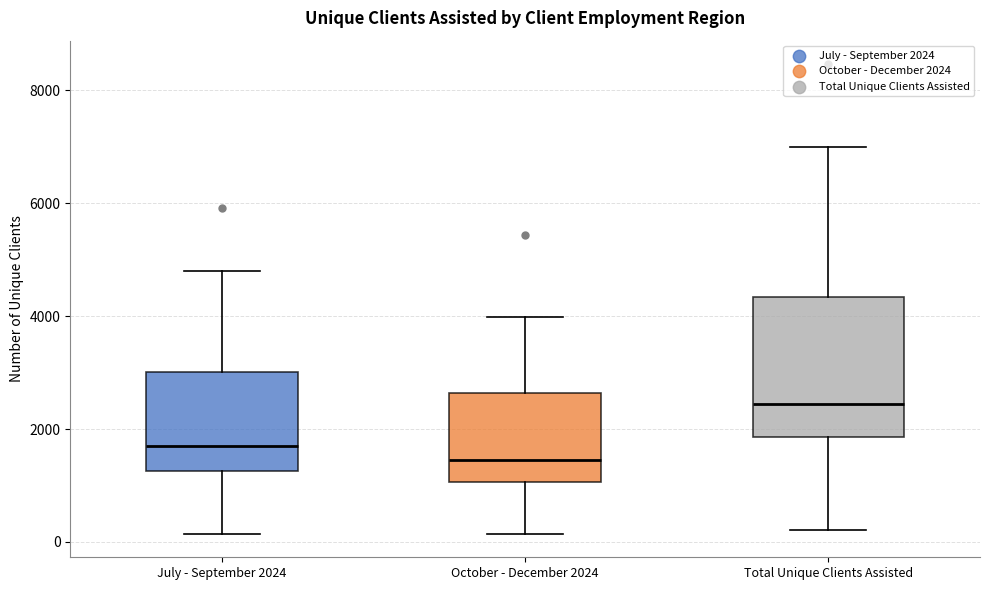

Reading left to right, transcribe this box plot: for each box, give where its median line is, the range the box spans, and where its two whiskers end, as read against the y-axis. The values are not printed on the chart, so give them approximately, as read against the axis.

July - September 2024: median 1800, box 1200 to 3000, whiskers 200 to 4800
October - December 2024: median 1400, box 1000 to 2600, whiskers 200 to 4000
Total Unique Clients Assisted: median 2400, box 1800 to 4400, whiskers 200 to 7000